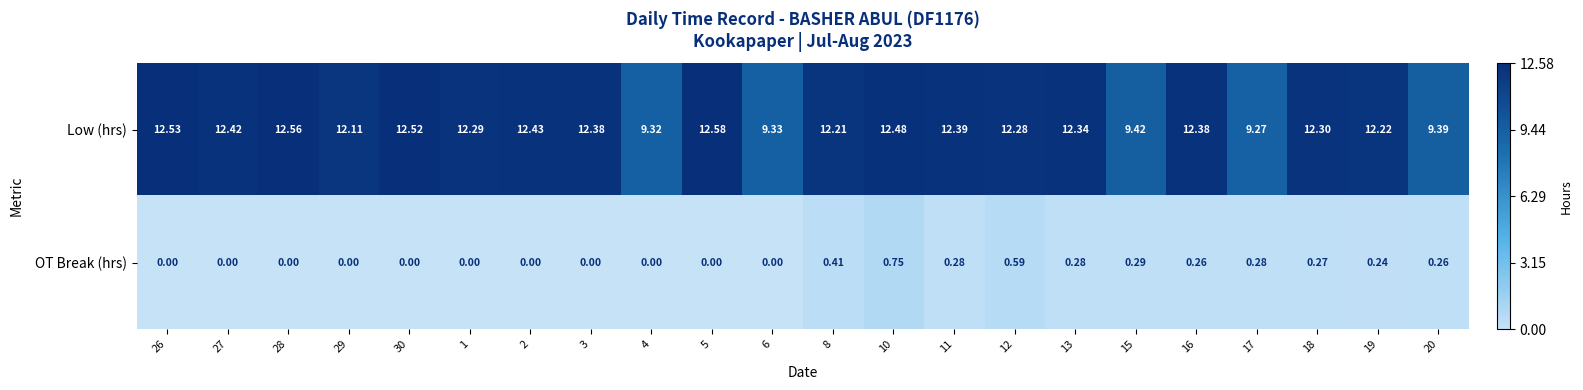

Is the value of Low (hrs) at 4 greater than the value of OT Break (hrs) at 26?

Yes